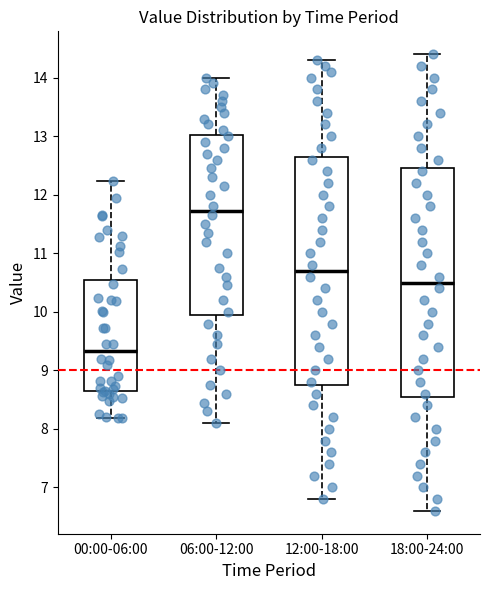

Which box has the highest median line?

06:00-12:00